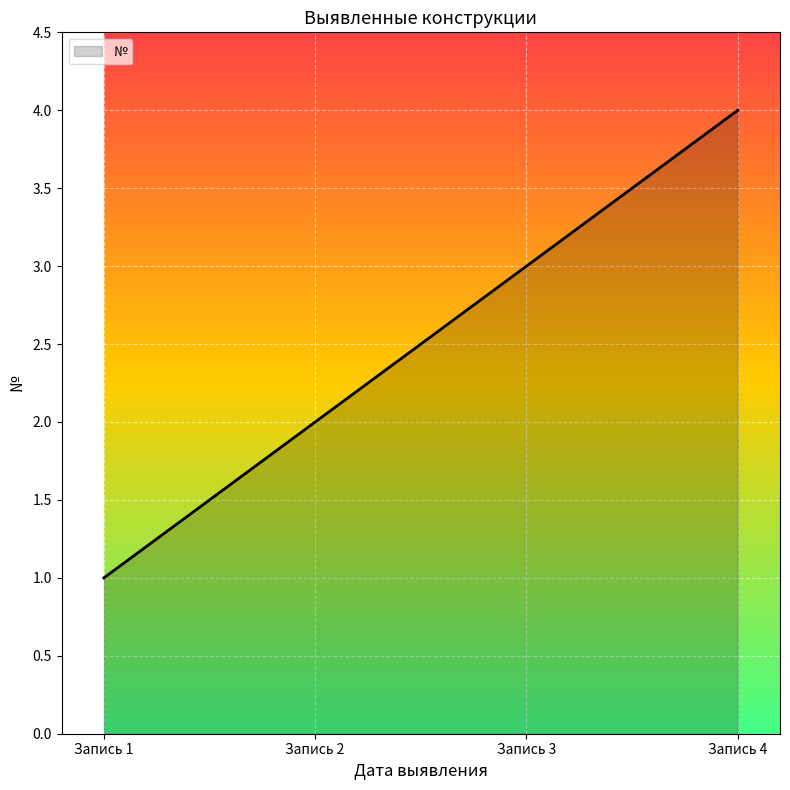

True or false: the data shows 5 at Запись 3.

False